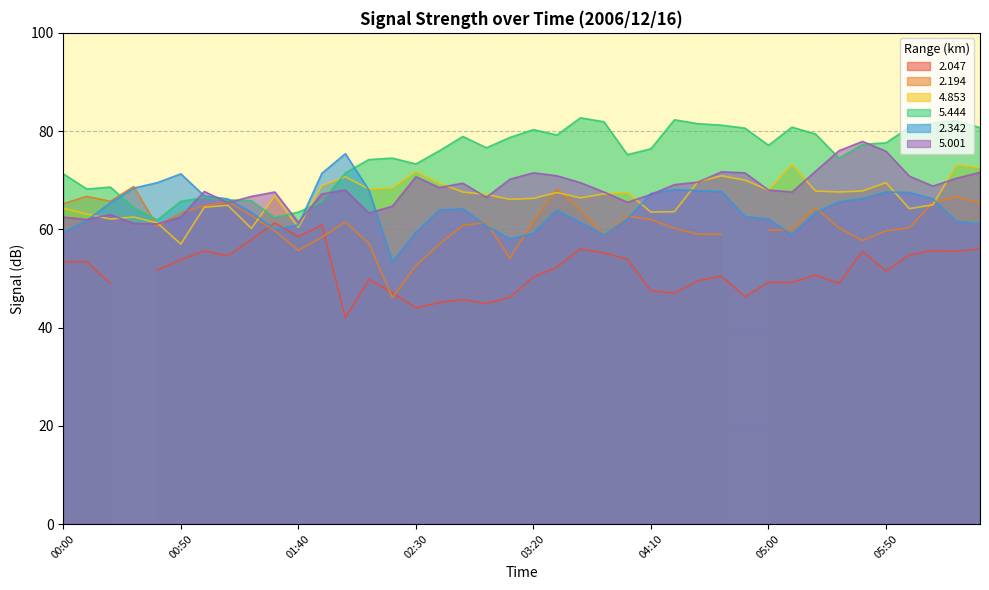

What is the highest value of the 2.342 series?

75.4